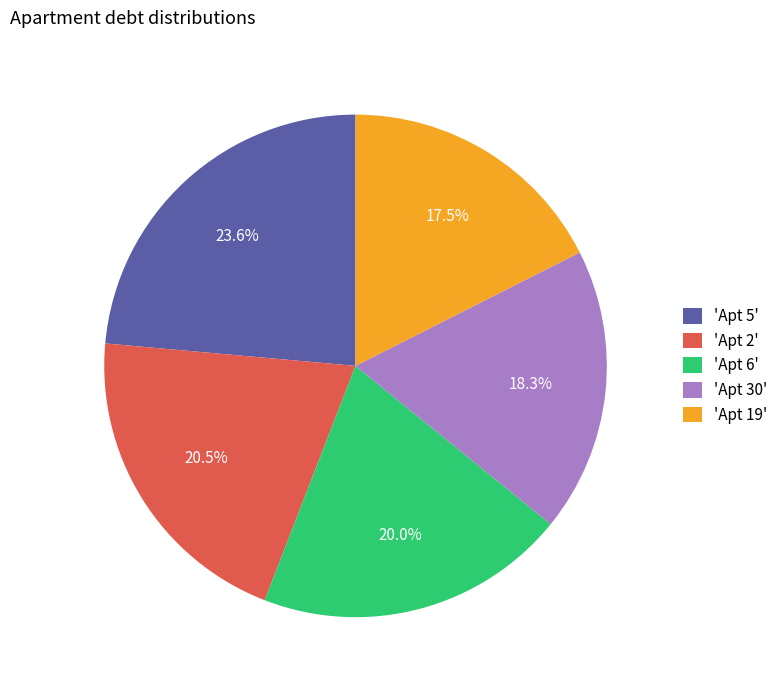

Is the sum of 'Apt 6' and 'Apt 19' greater than half?

No